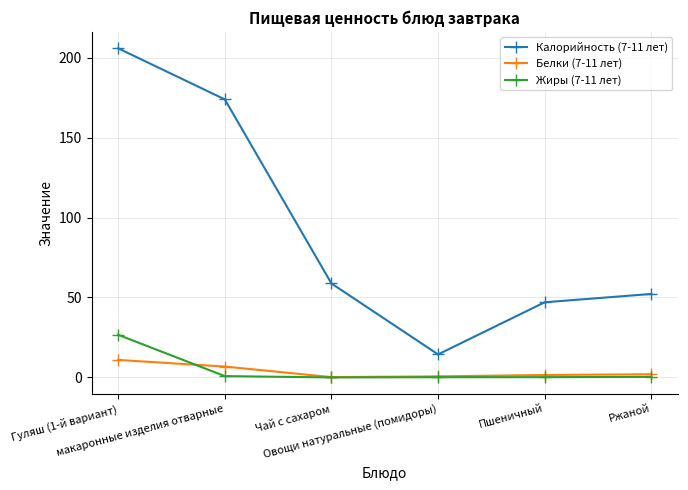

Which series has the largest total across all categories?

Калорийность (7-11 лет)